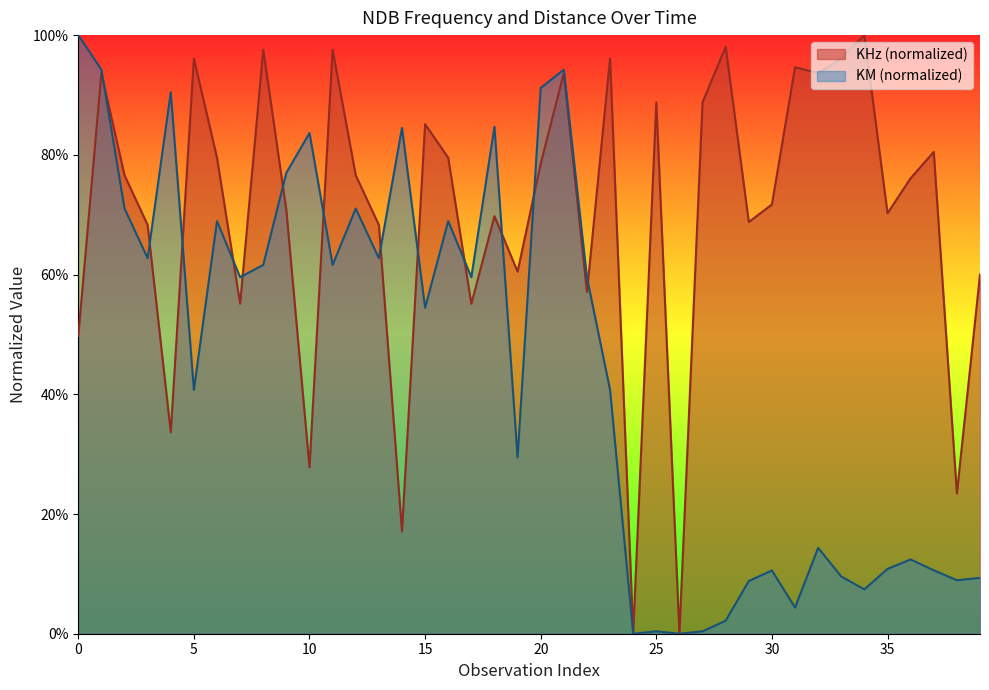

Which series has the widest spread of values?

KHz